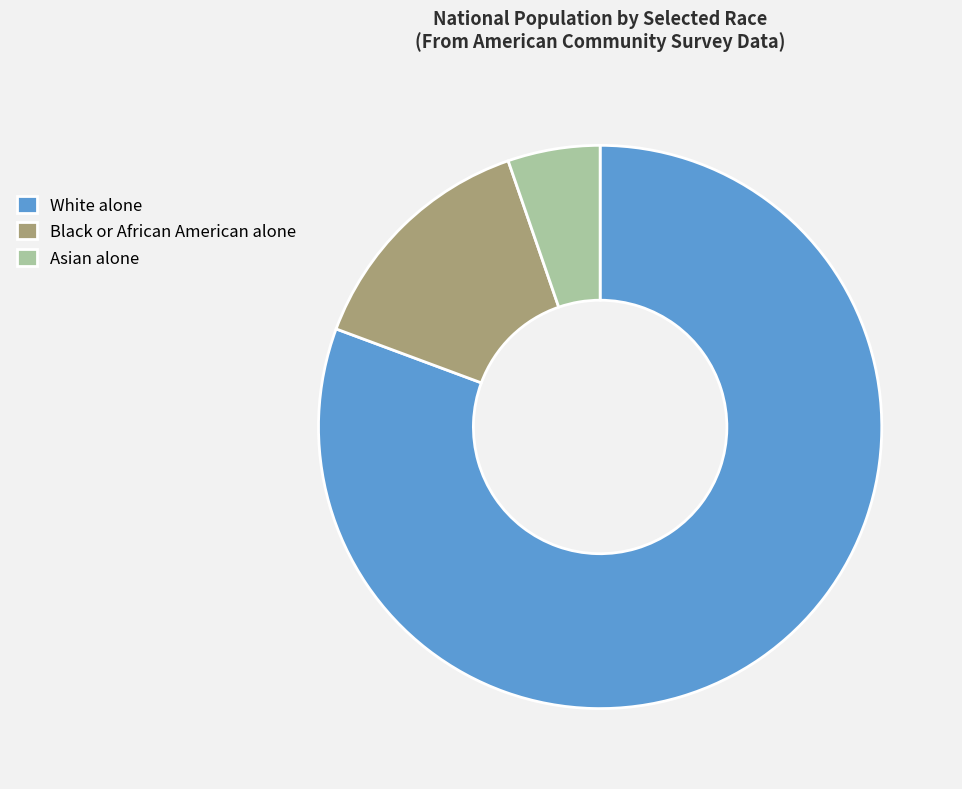

Which has a higher value, White alone or Asian alone?

White alone